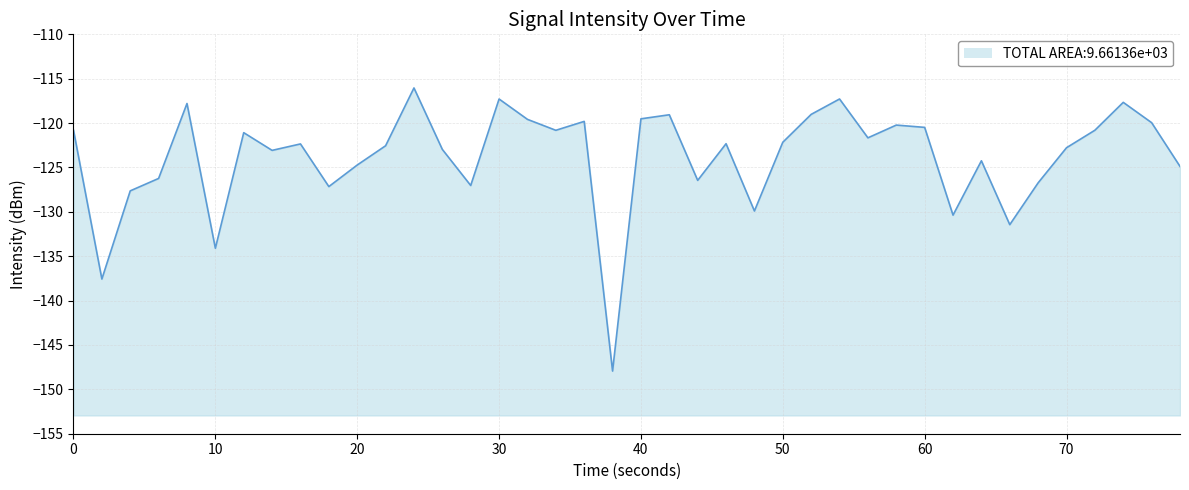

Is it true that the value at 60 is -50.9?

False